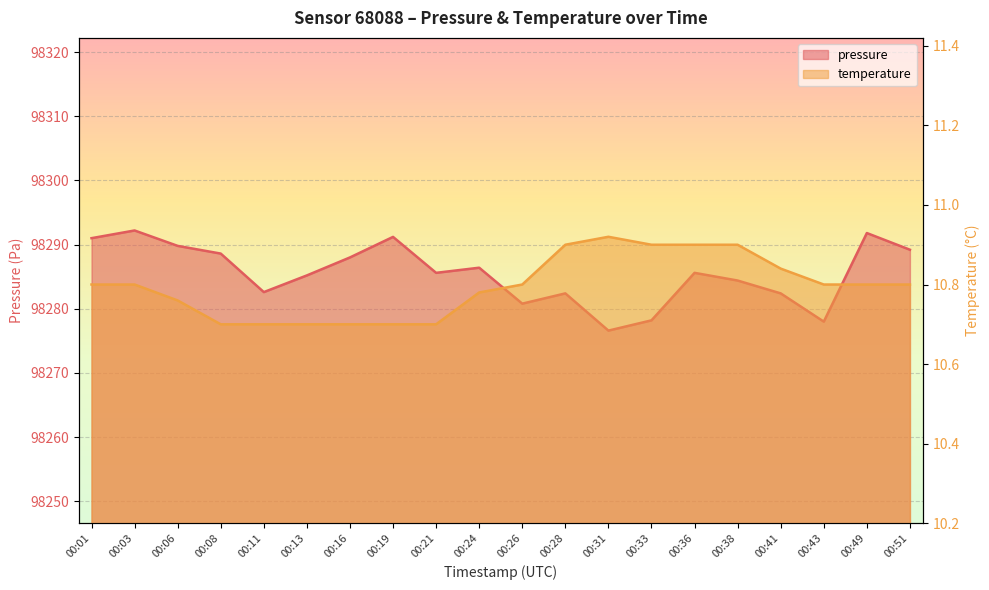

True or false: pressure has a value of 98292.2 at 00:03.

True